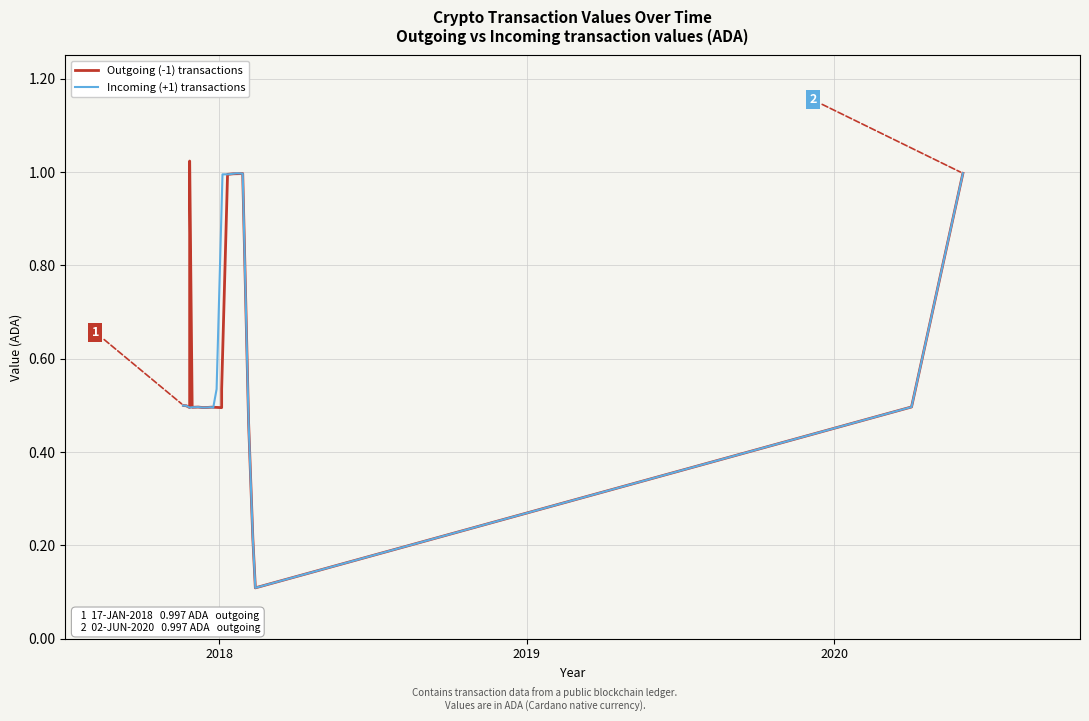

What is the maximum value for Incoming (+1) transactions?

1.0